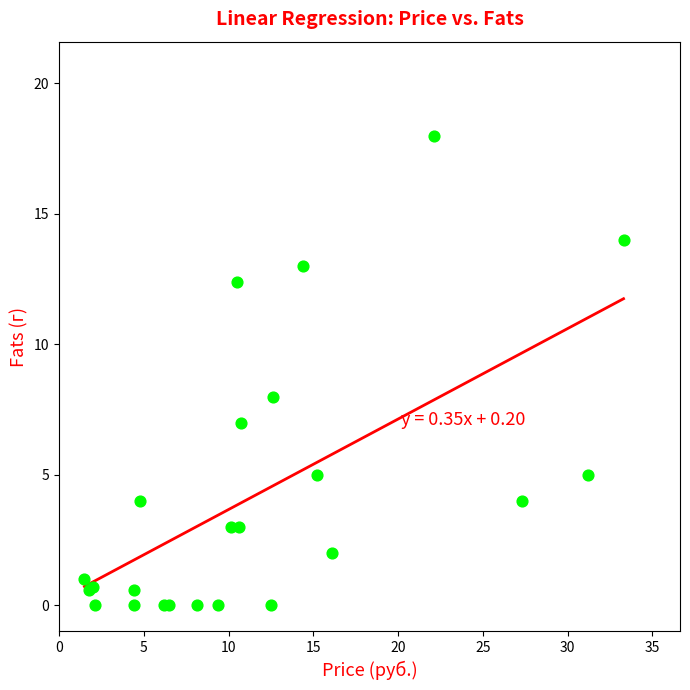

What Y value in the scatter plot is closest to 9?

8.0